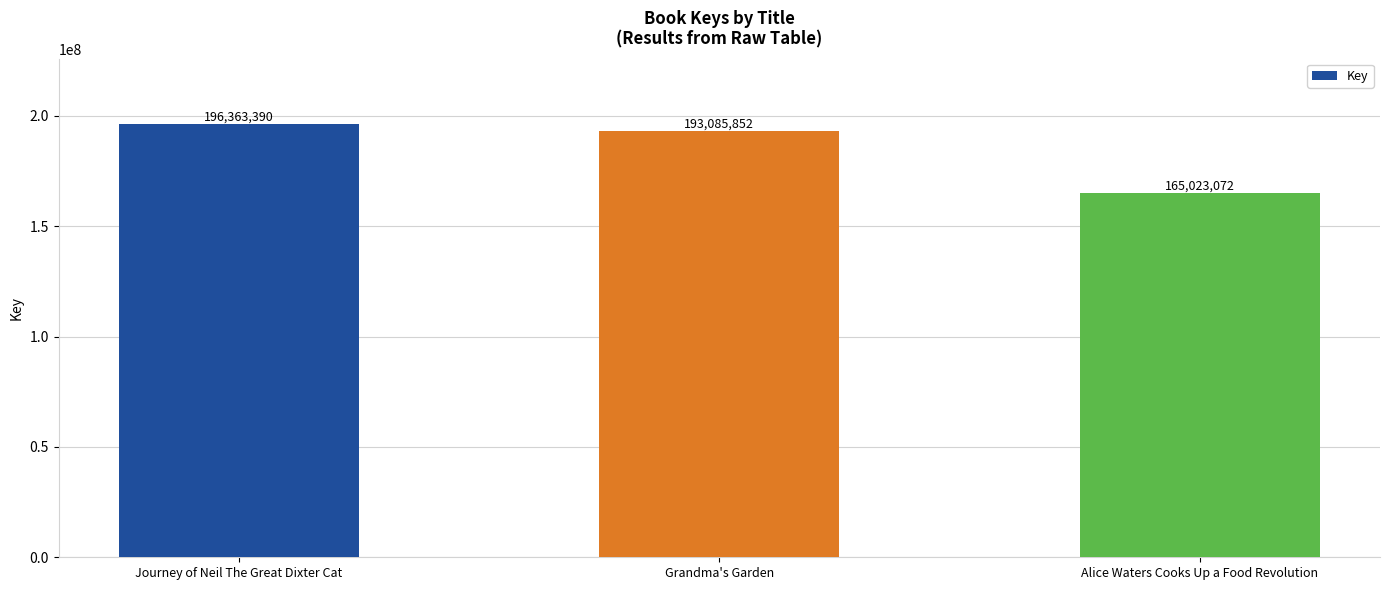

How many values are between 165023072 and 196363390?

3